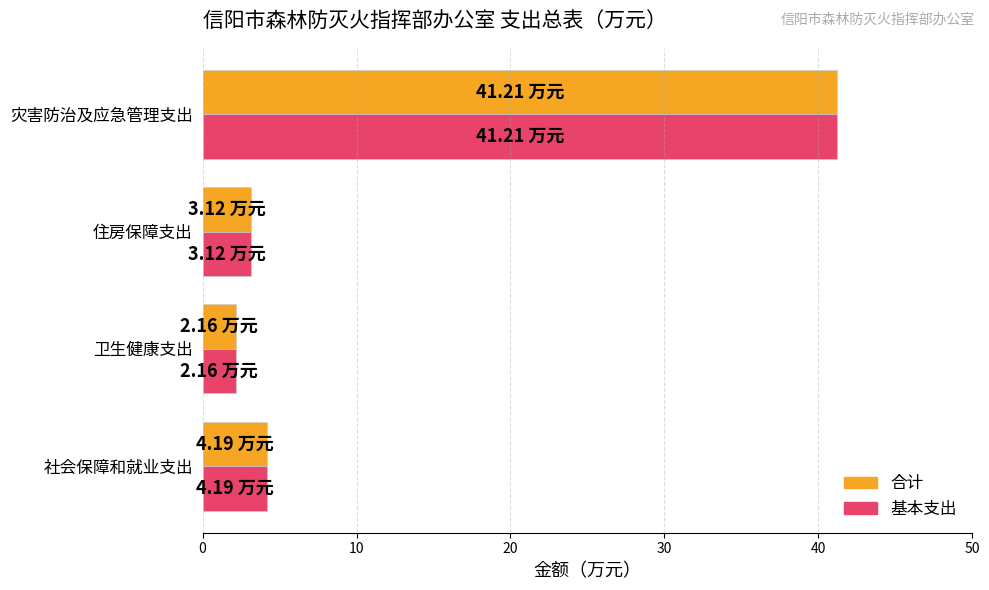

Which category has the highest value in the 基本支出 series?

灾害防治及应急管理支出